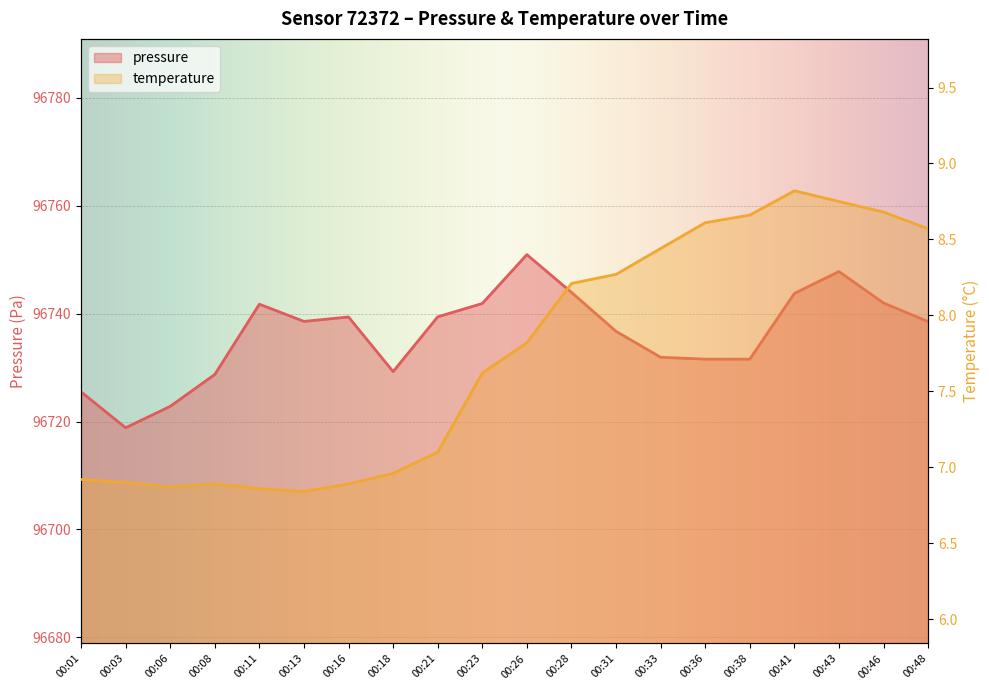

Is it true that pressure equals 59139.5 at 00:28?

False